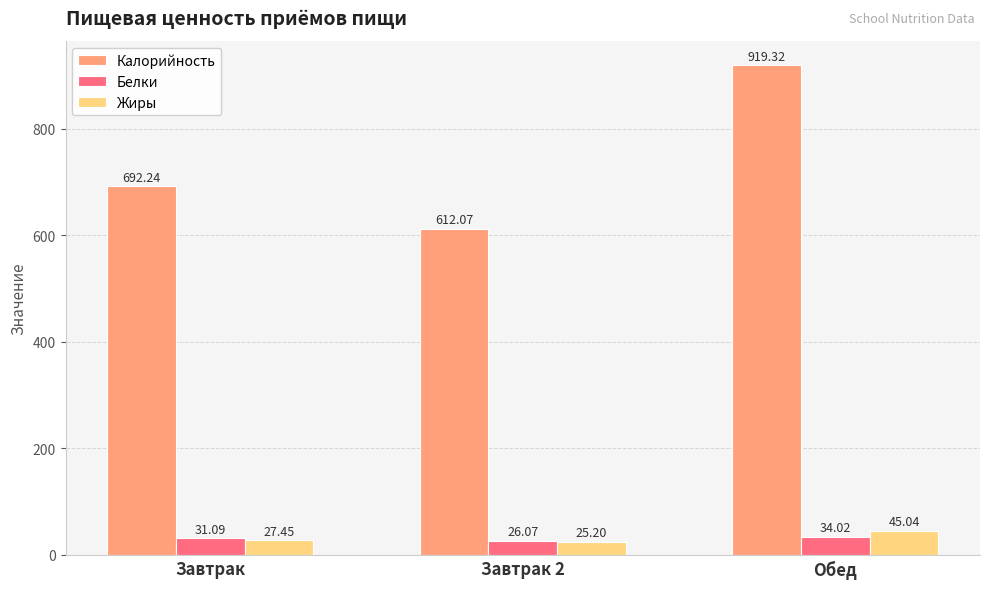

What is the difference between the highest and lowest values at Завтрак?

664.8